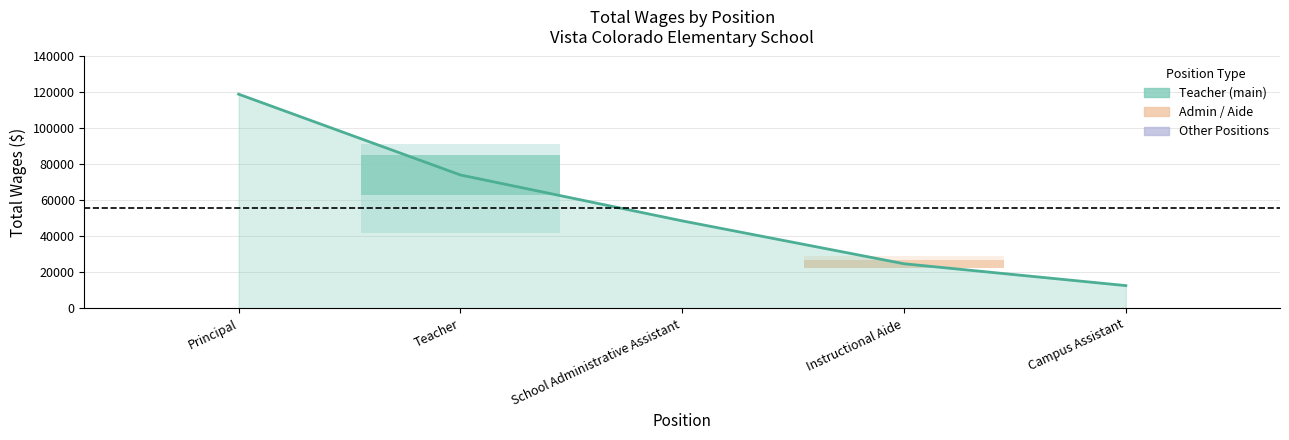

Reading left to right, transcribe all the data shown in this chart.

Principal=119045.0	Teacher=74120.1	School Administrative Assistant=48600.0	Instructional Aide=24758.6	Campus Assistant=12610.0